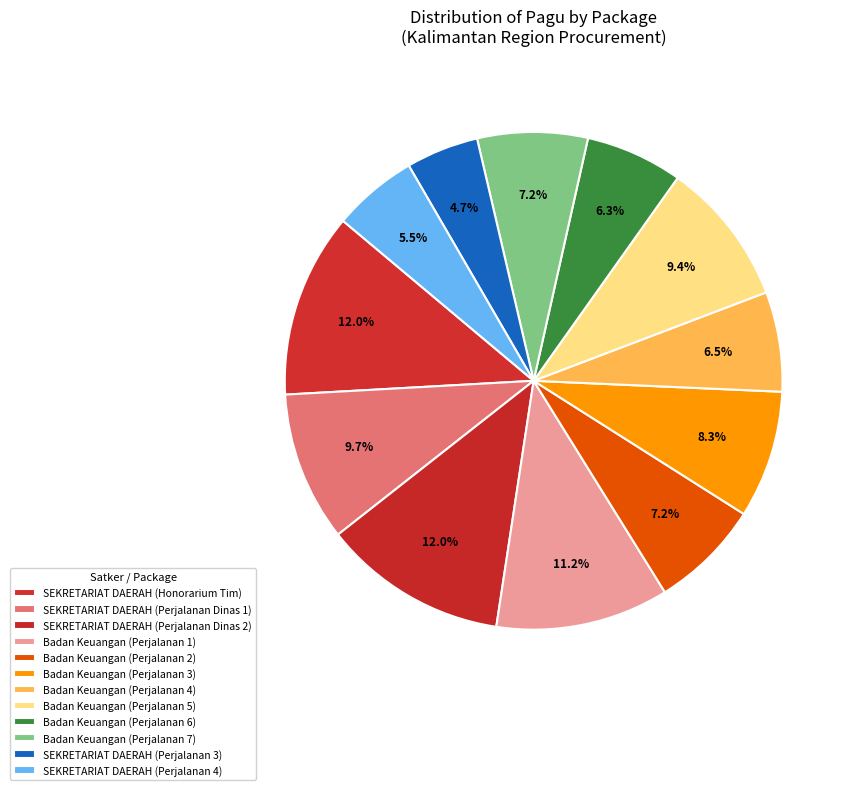

Between Badan Keuangan (Perjalanan 2) and SEKRETARIAT DAERAH (Perjalanan Dinas 1), which is larger?

SEKRETARIAT DAERAH (Perjalanan Dinas 1)